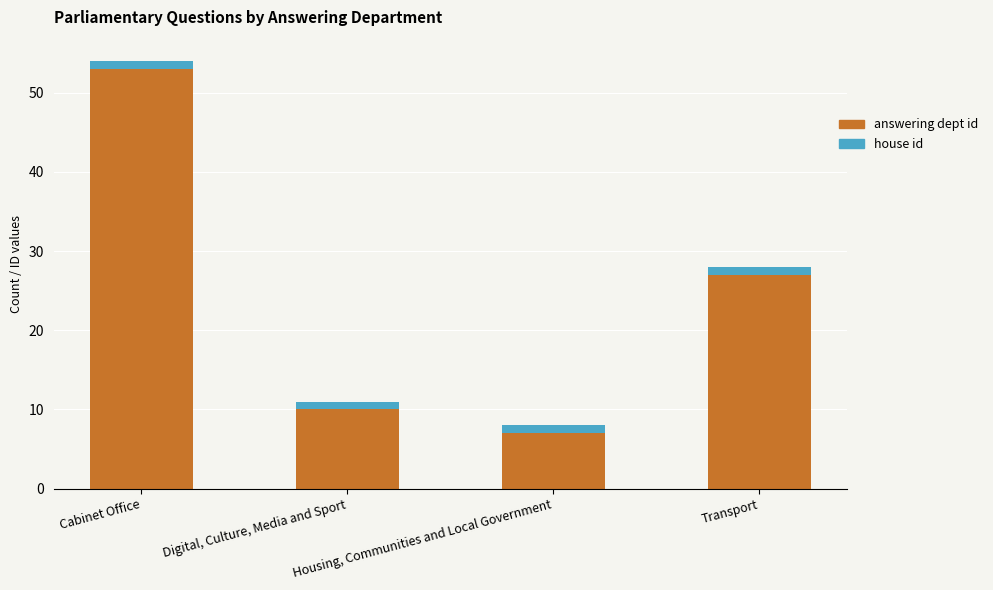

At which category is the sum across all series the highest?

Cabinet Office